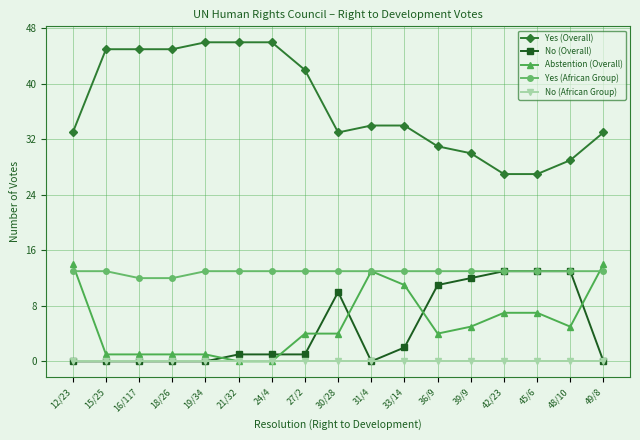

After their last crossing, which series has the higher values: Yes (African Group) or Abstention (Overall)?

Abstention (Overall)